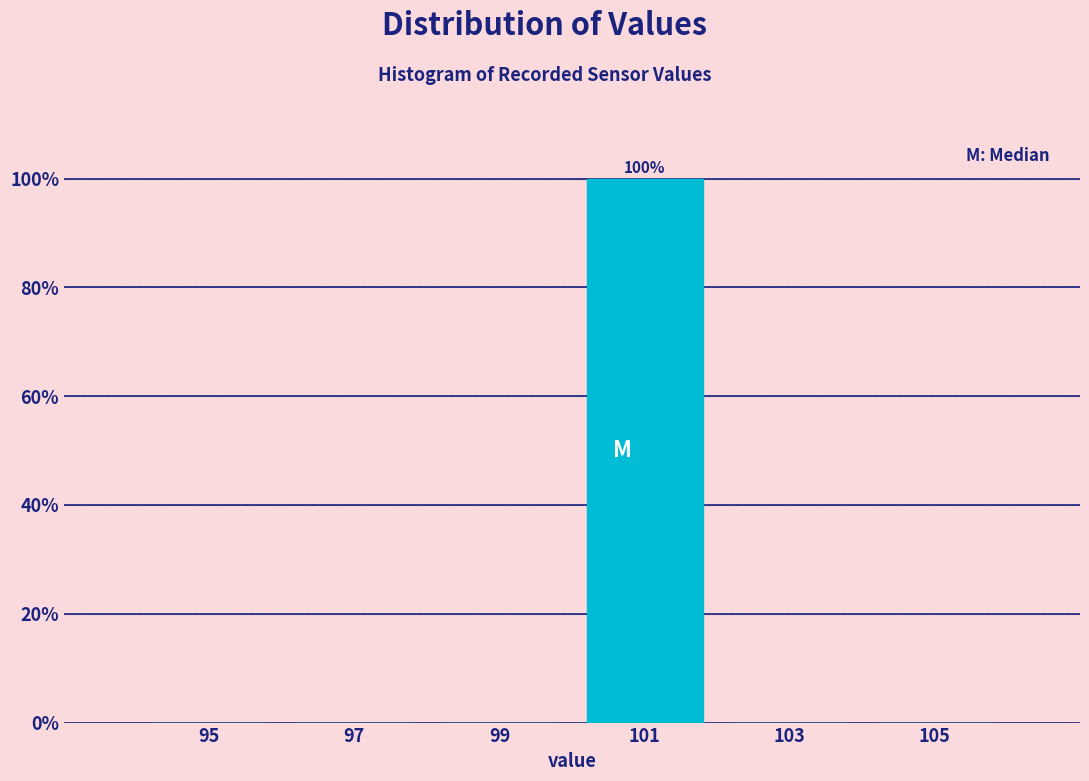

Which range on the x-axis has the tallest bar?

100 to 102